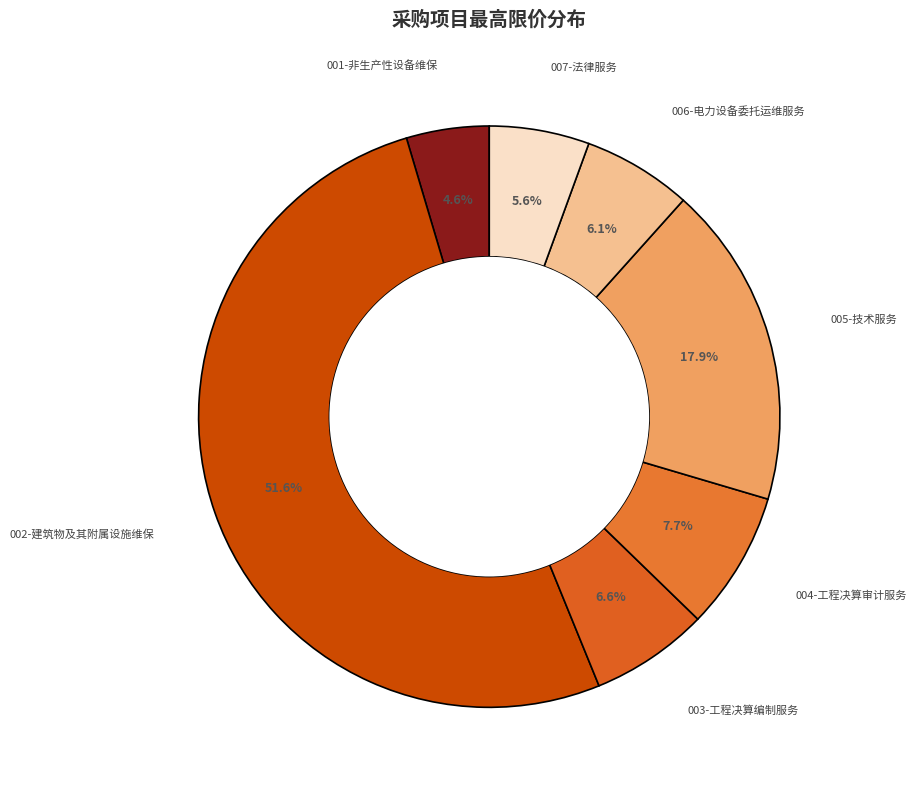

What is the largest slice in the pie chart?

002-建筑物及其附属设施维保